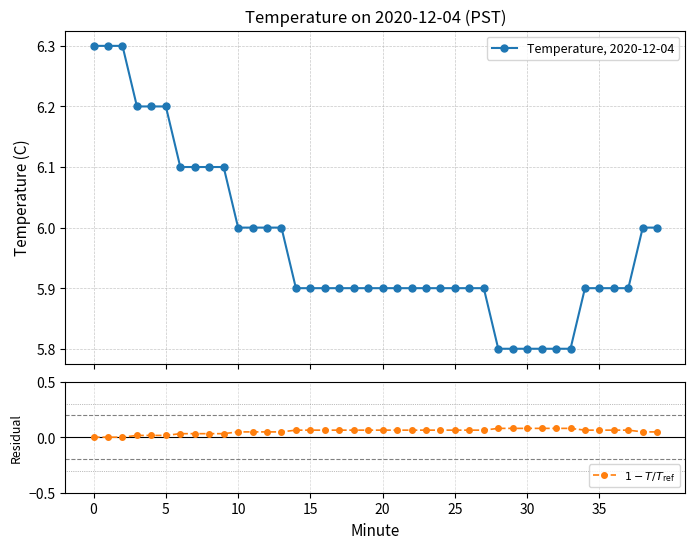

Is the value of Temperature, 2020-12-04 at 0 greater than the value of $1 - T / T_{\rm ref}$ at 19?

Yes